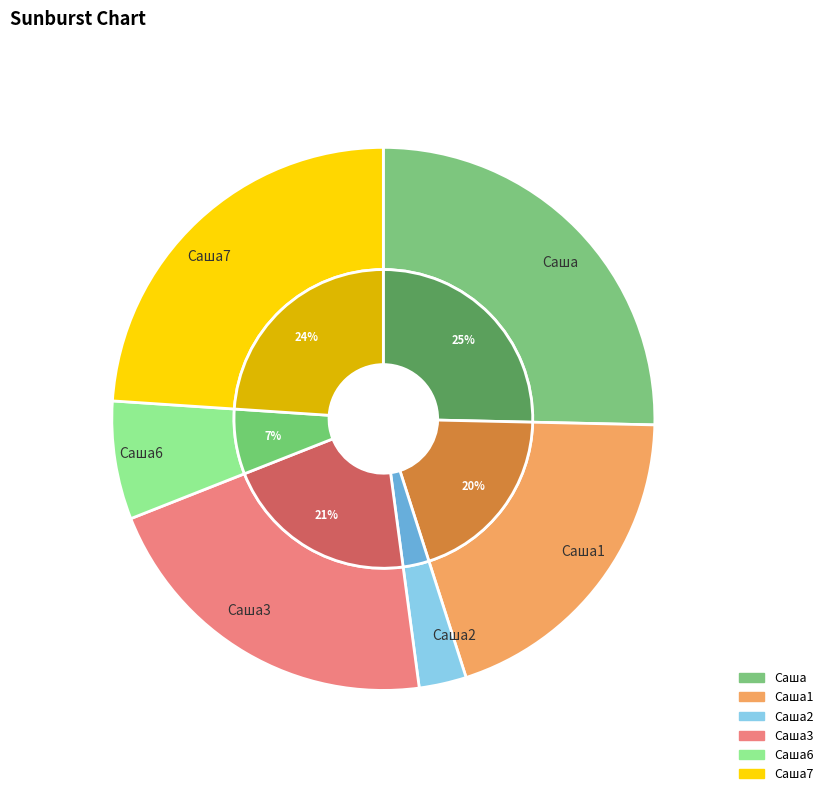

What is the total percentage of Саша and Саша2?

28.2%